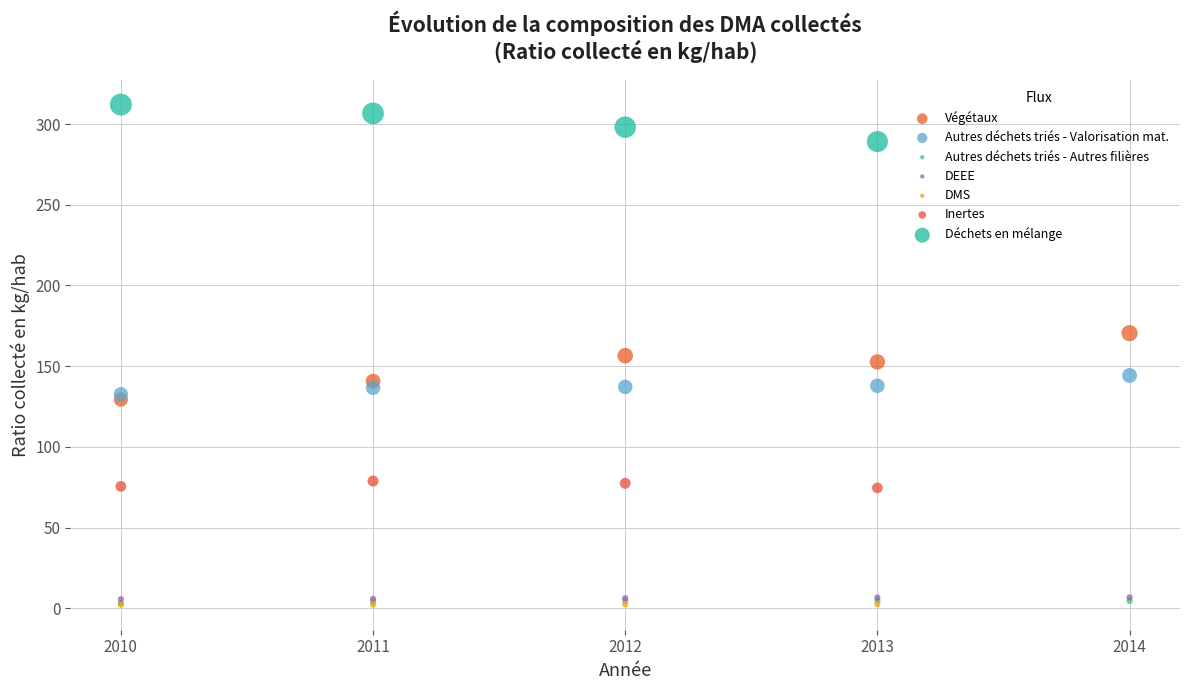

Which series contains the highest Y value?

Déchets en mélange